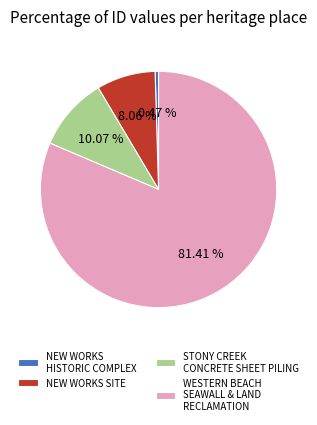

To the nearest percent, what is the average slice percentage?

25%